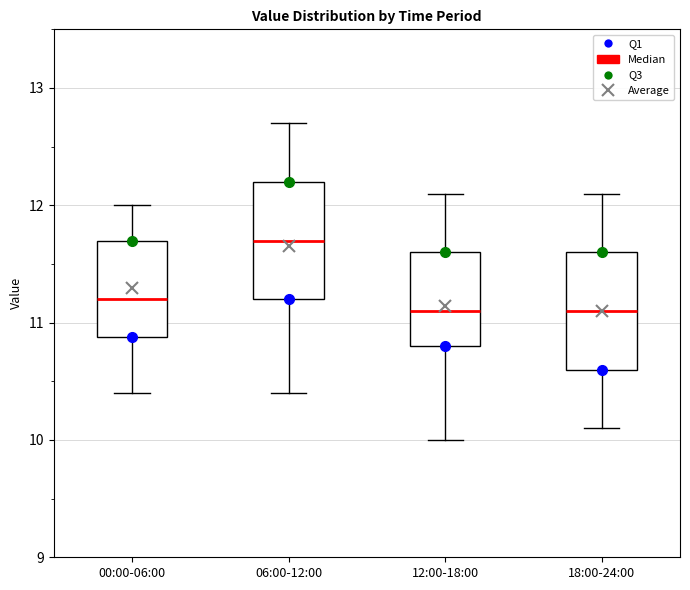

Reading left to right, transcribe this box plot: for each box, give where its median line is, the range the box spans, and where its two whiskers end, as read against the y-axis. The values are not printed on the chart, so give them approximately, as read against the axis.

00:00-06:00: median 11.2, box 10.9 to 11.7, whiskers 10.4 to 12.0
06:00-12:00: median 11.7, box 11.2 to 12.2, whiskers 10.4 to 12.7
12:00-18:00: median 11.1, box 10.8 to 11.6, whiskers 10.0 to 12.1
18:00-24:00: median 11.1, box 10.6 to 11.6, whiskers 10.1 to 12.1